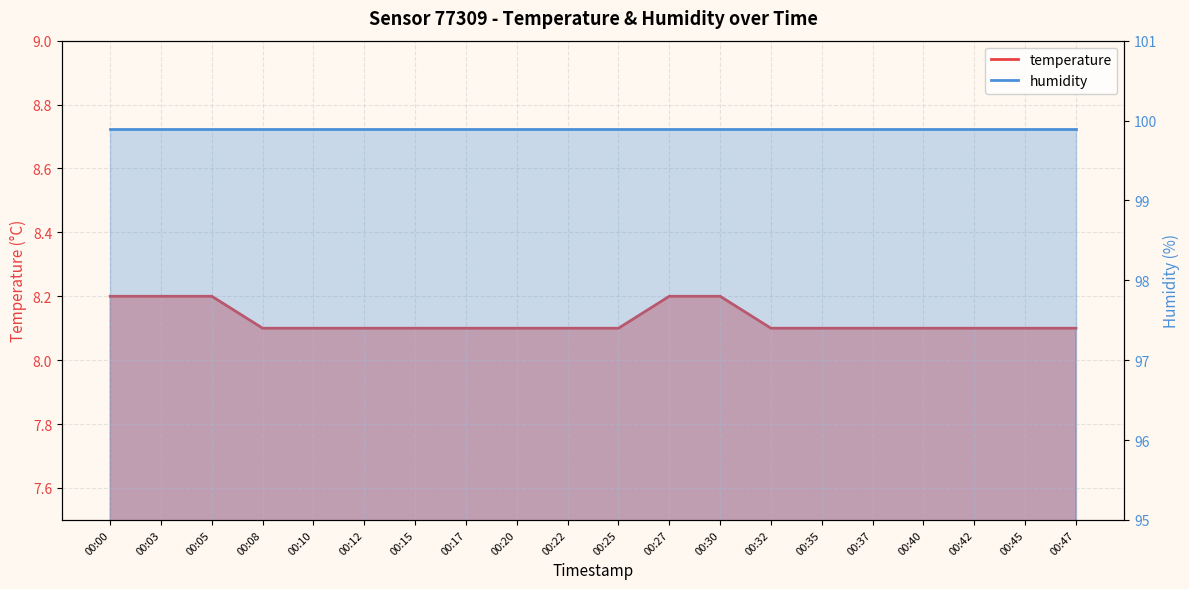

At how many categories does at least one series exceed 49?

20